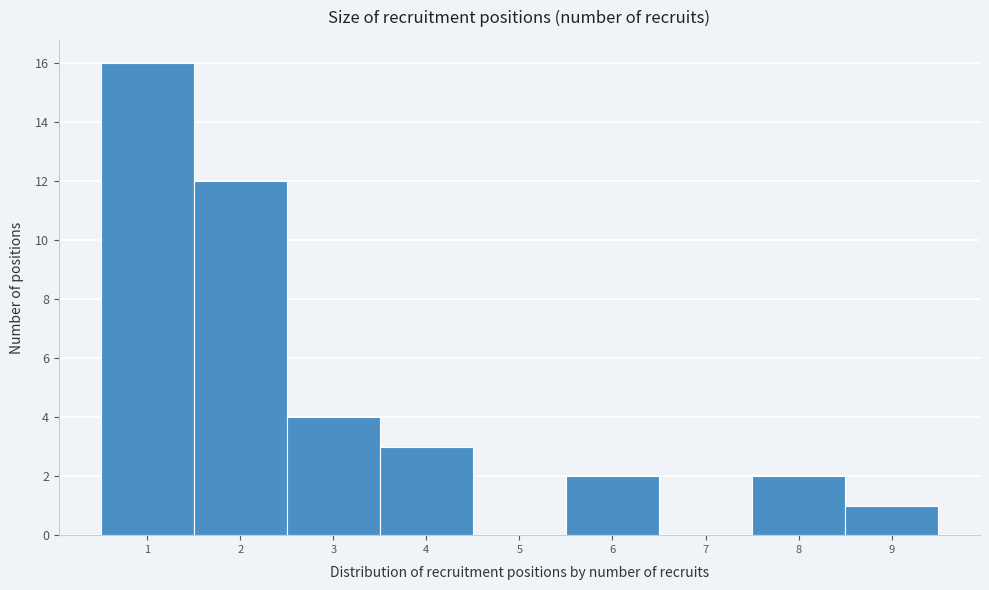

Which range on the x-axis has the tallest bar?

0.5 to 1.5